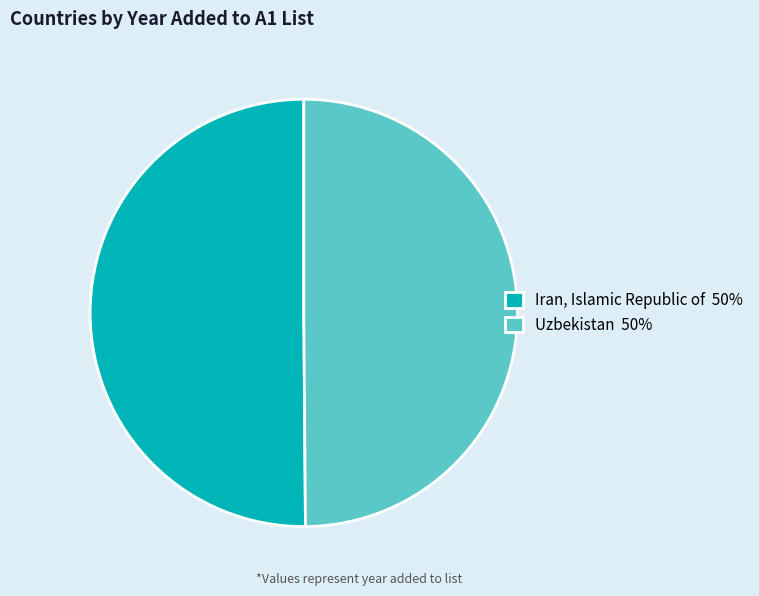

What is the ratio of the value at Uzbekistan 50% to the value at Iran, Islamic Republic of 50%?

1.0